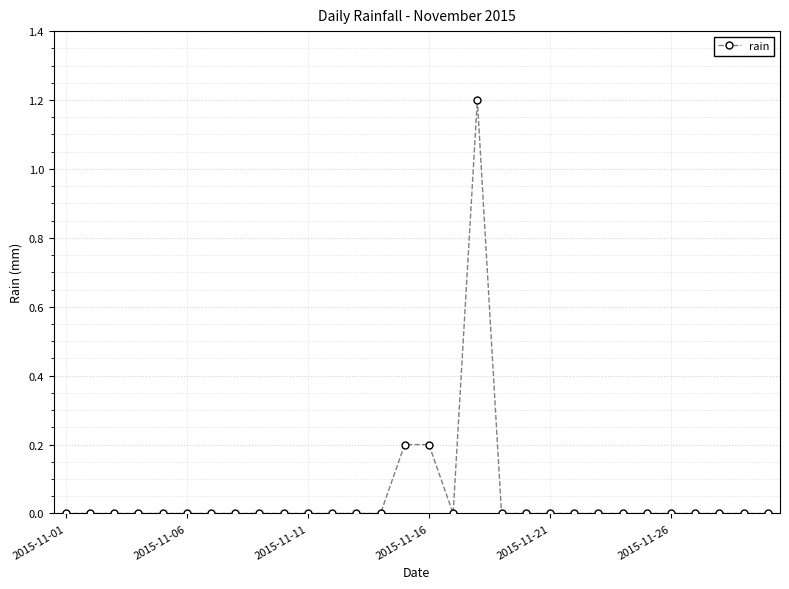

What is the difference between the maximum and minimum values?

1.2